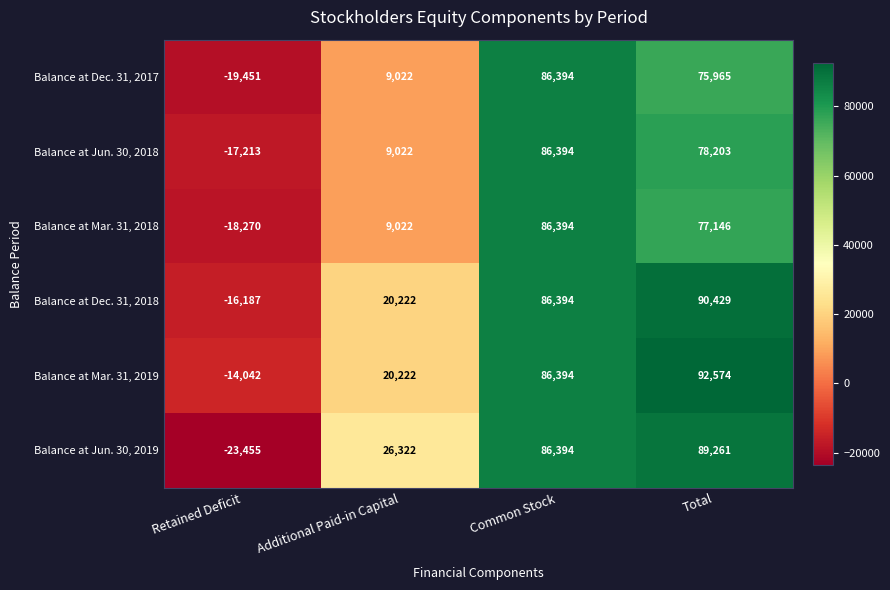

Reading right to left, what are all the values shown in this chart?

Balance at Dec. 31, 2017: Total=75965	Common Stock=86394	Additional Paid-in Capital=9022	Retained Deficit=-19451
Balance at Jun. 30, 2018: Total=78203	Common Stock=86394	Additional Paid-in Capital=9022	Retained Deficit=-17213
Balance at Mar. 31, 2018: Total=77146	Common Stock=86394	Additional Paid-in Capital=9022	Retained Deficit=-18270
Balance at Dec. 31, 2018: Total=90429	Common Stock=86394	Additional Paid-in Capital=20222	Retained Deficit=-16187
Balance at Mar. 31, 2019: Total=92574	Common Stock=86394	Additional Paid-in Capital=20222	Retained Deficit=-14042
Balance at Jun. 30, 2019: Total=89261	Common Stock=86394	Additional Paid-in Capital=26322	Retained Deficit=-23455